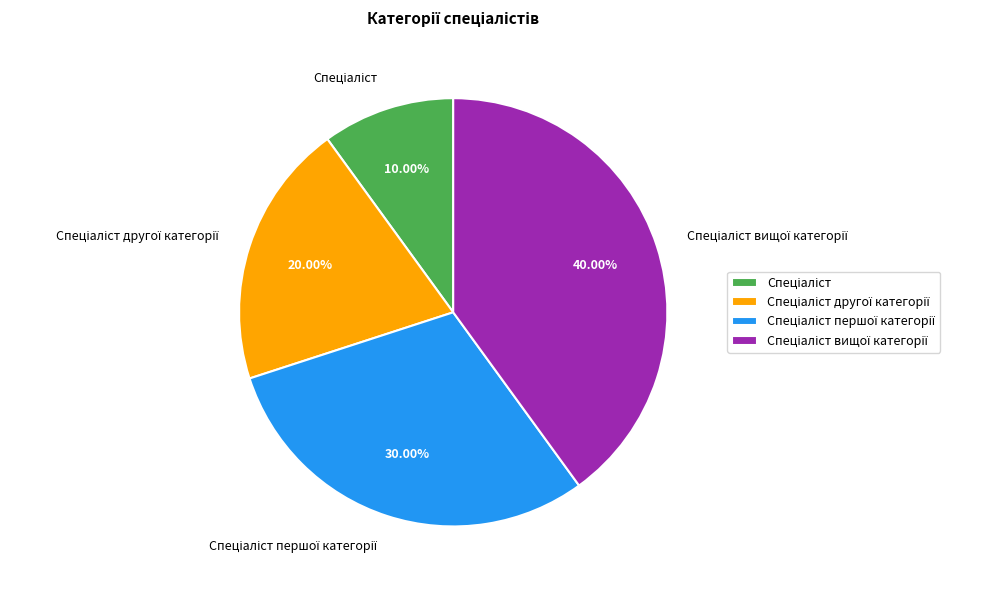

Is there any slice that represents more than half of the pie?

No